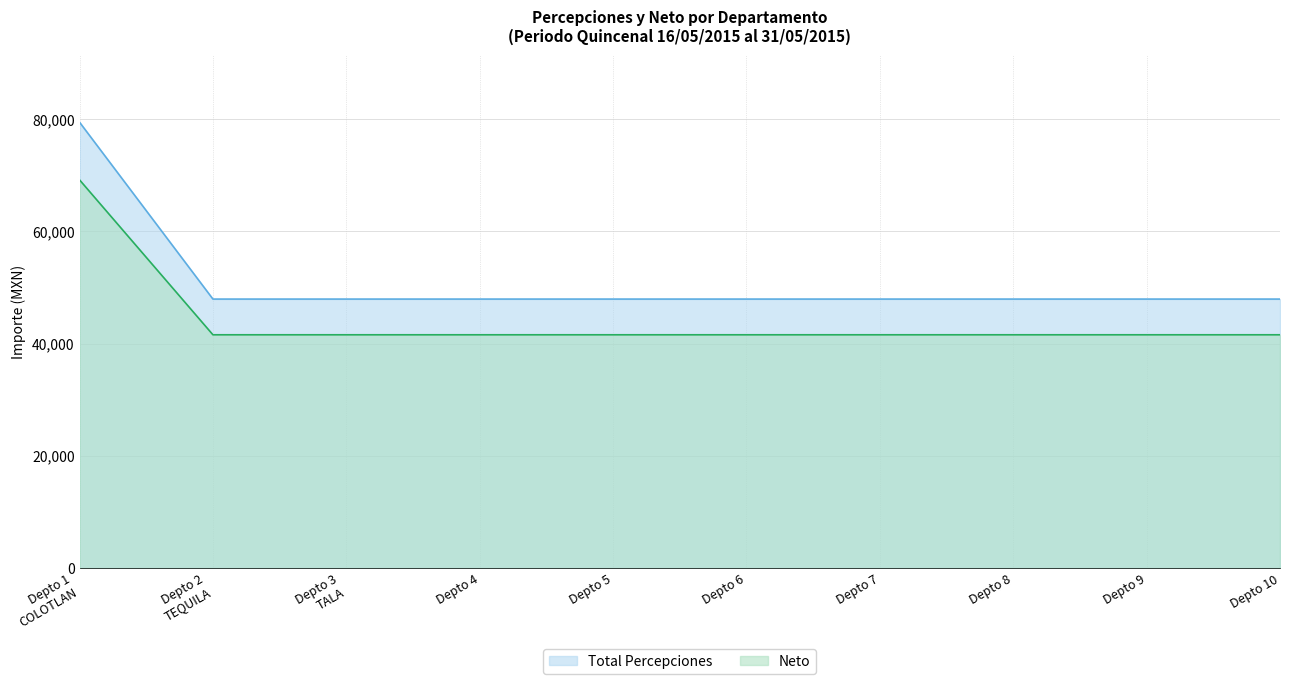

What is the maximum value for Neto?

69199.0